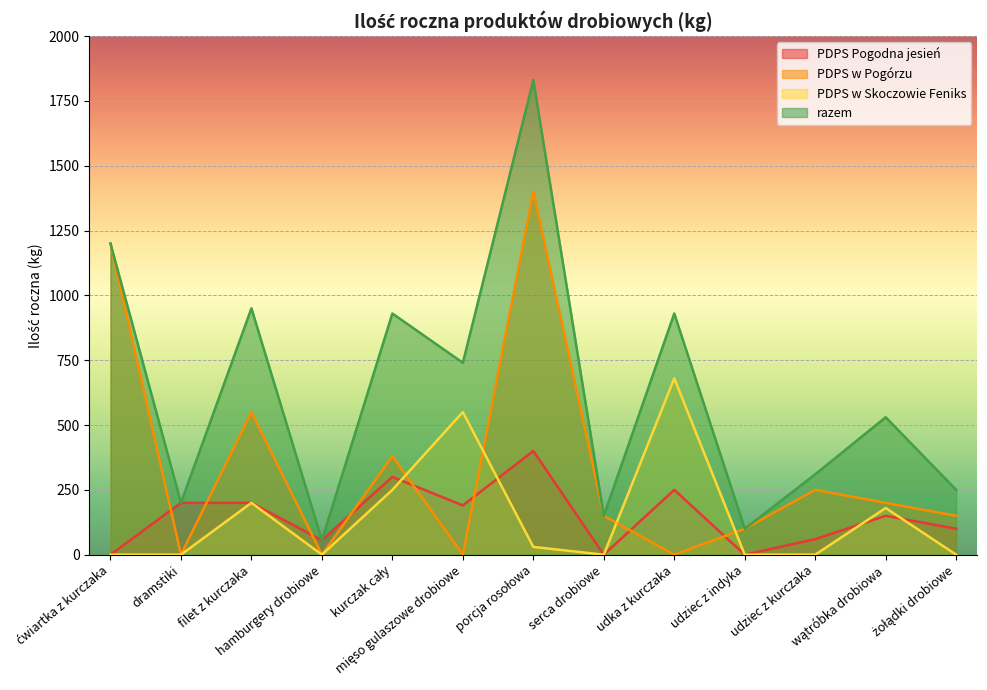

What is the maximum value for PDPS w Pogórzu?

1400